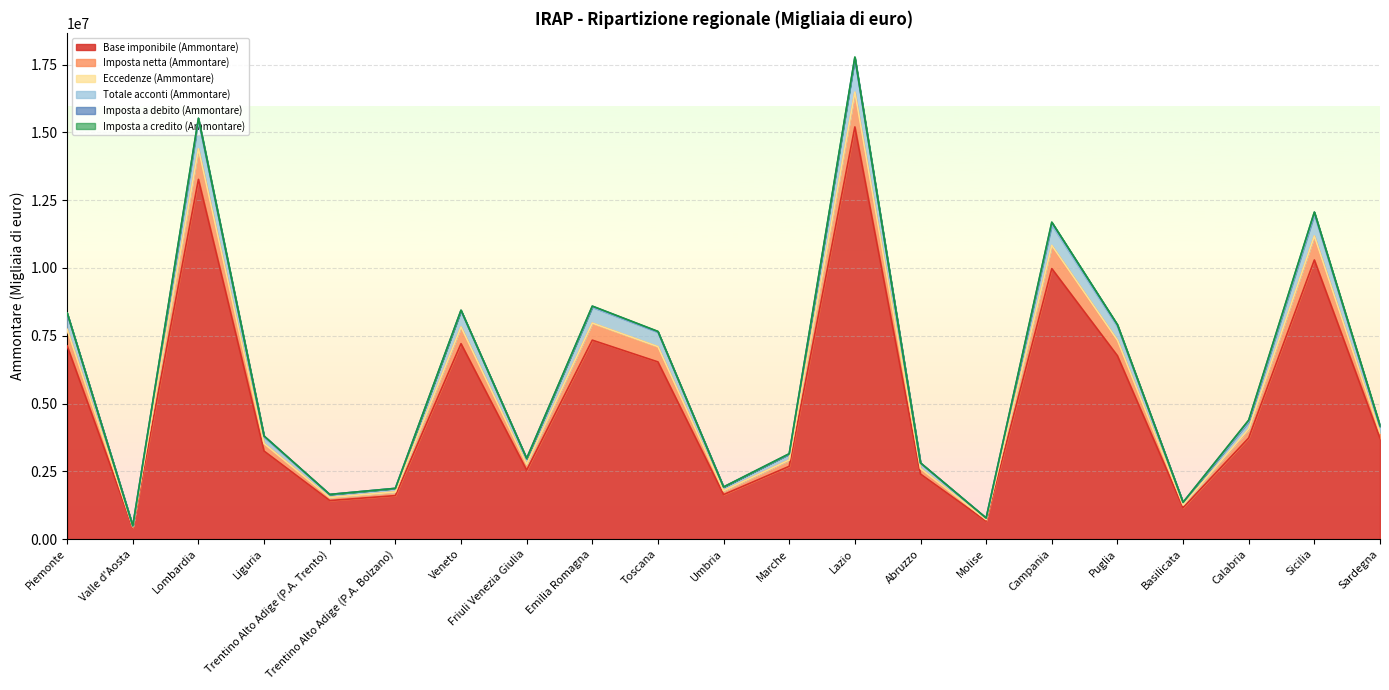

At which label does Base imponibile (Ammontare) reach its peak?

Lazio